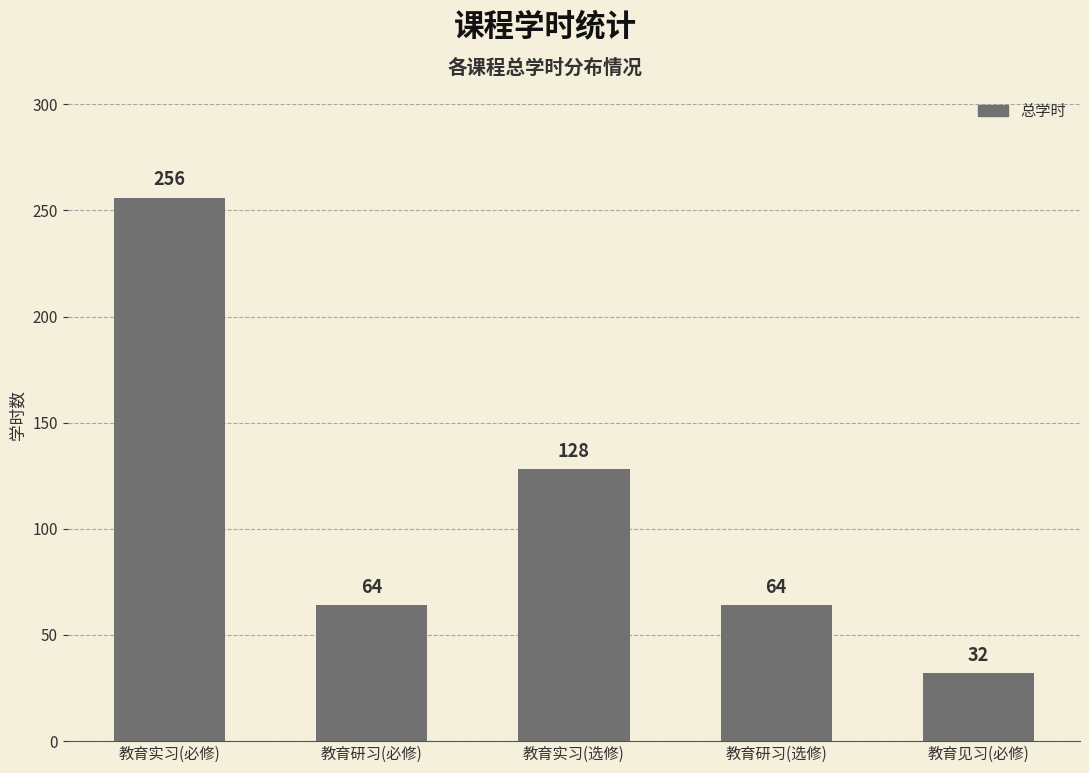

What is the label of the 2nd bar from the right?

教育研习(选修)